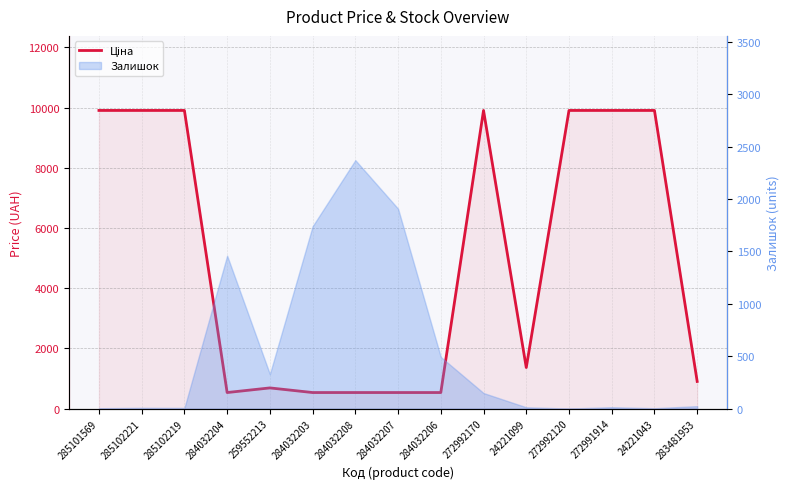

What is the value of the 10th point from the left?

9908.5